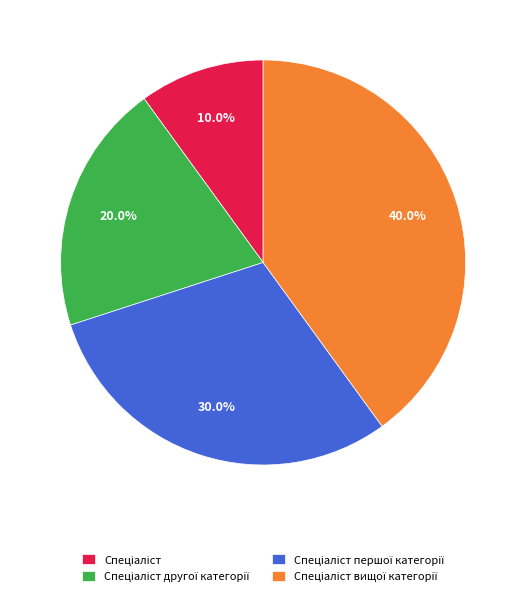

What is the ratio of the value at Спеціаліст to the value at Спеціаліст другої категорії?

0.5